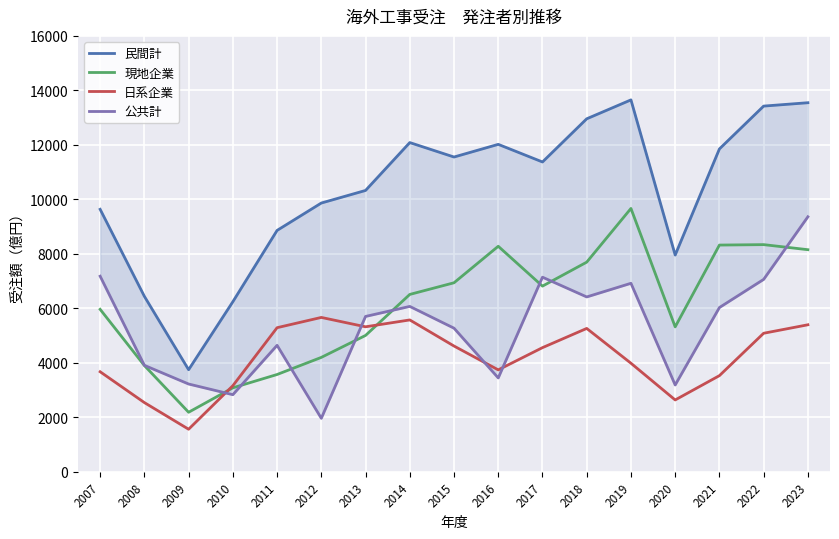

True or false: 公共計 and 日系企業 intersect in this chart.

True